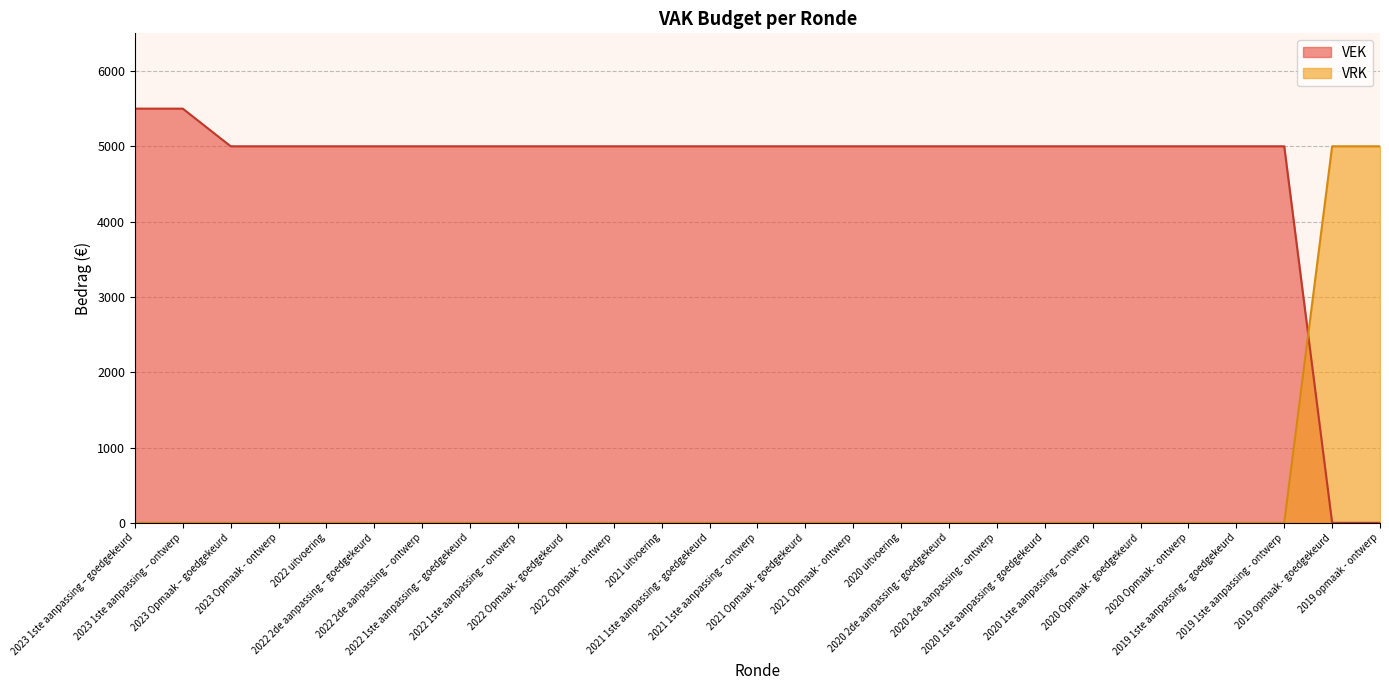

At which label is VEK closest to 2750?

2023 Opmaak – goedgekeurd